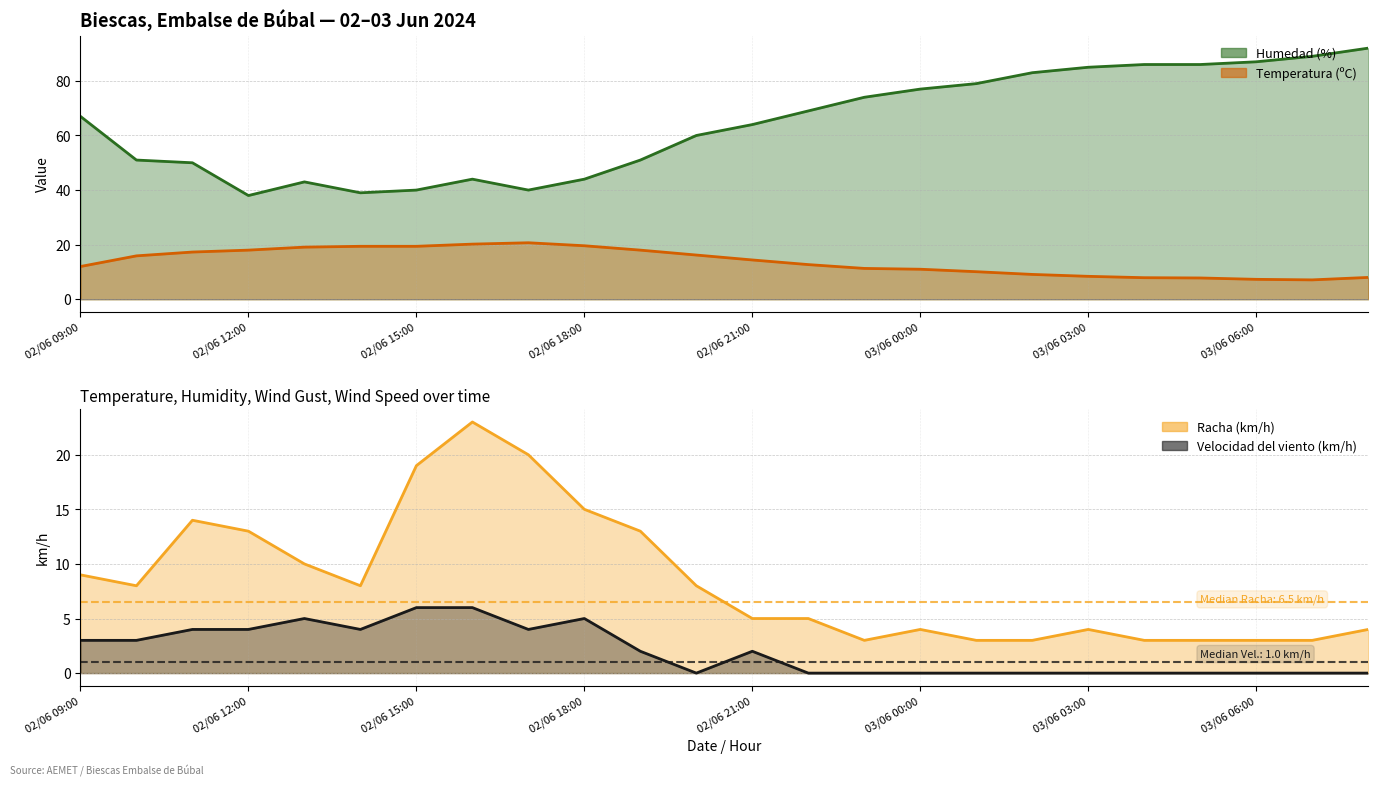

How many interior local peaks does the Velocidad del viento (km/h) series have?

3